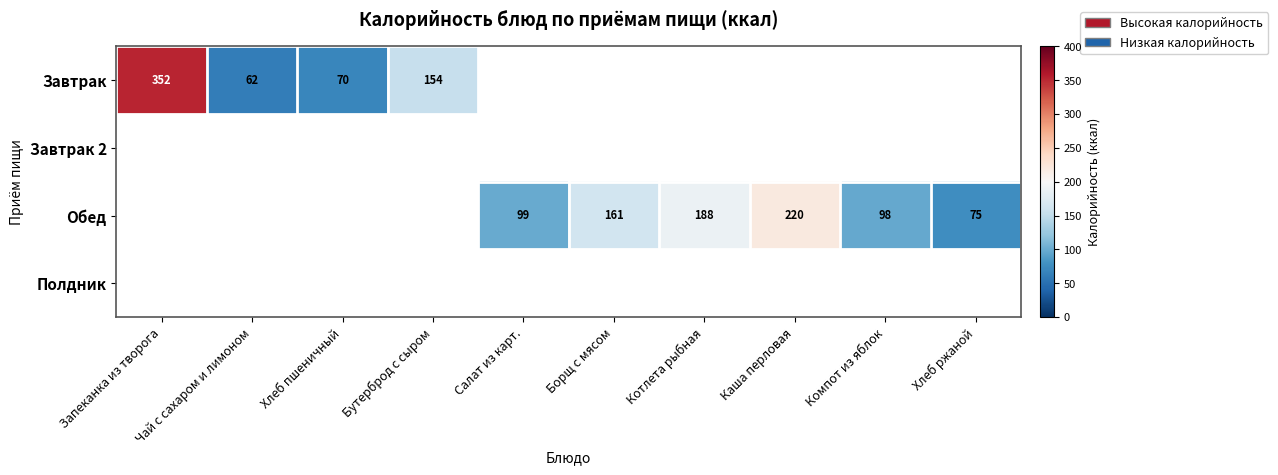

What is the smallest value displayed?

62.0